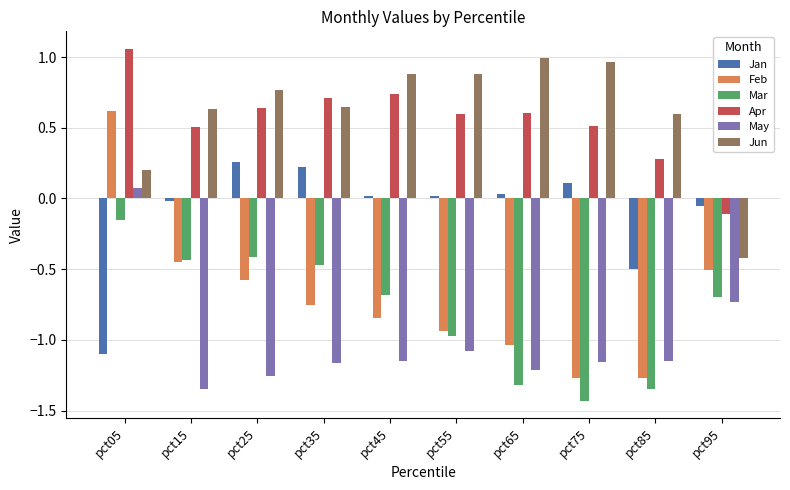

At which label is Apr closest to 0?

pct95